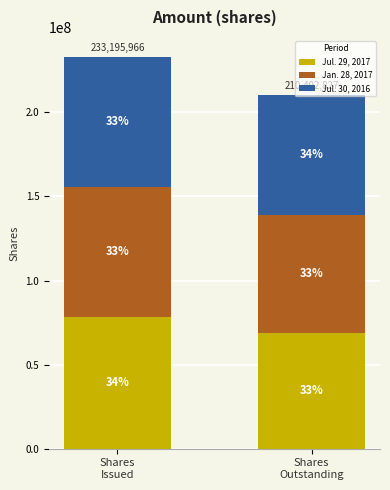

List the labels in order of Jul. 29, 2017 value, largest first.

Shares
Issued, Shares
Outstanding